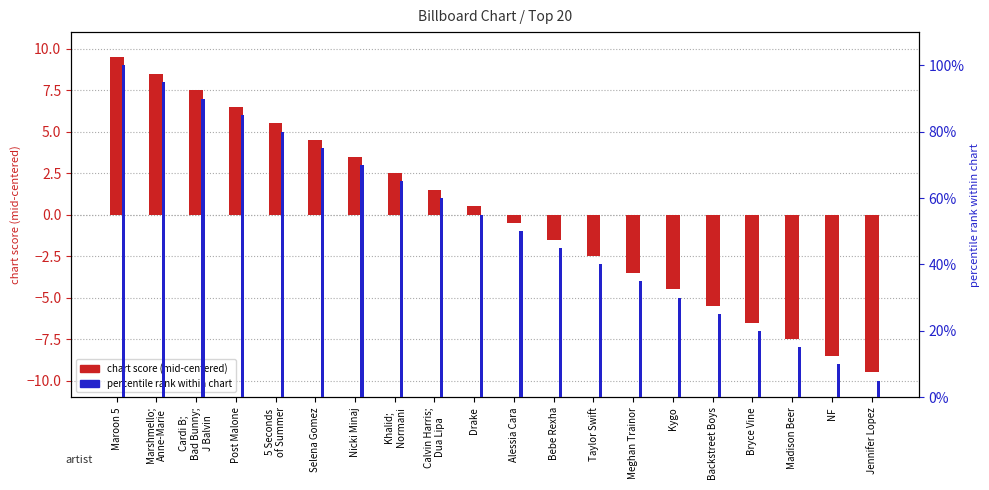

Between Cardi B;
Bad Bunny;
J Balvin and Bryce Vine, which is larger?

Cardi B;
Bad Bunny;
J Balvin